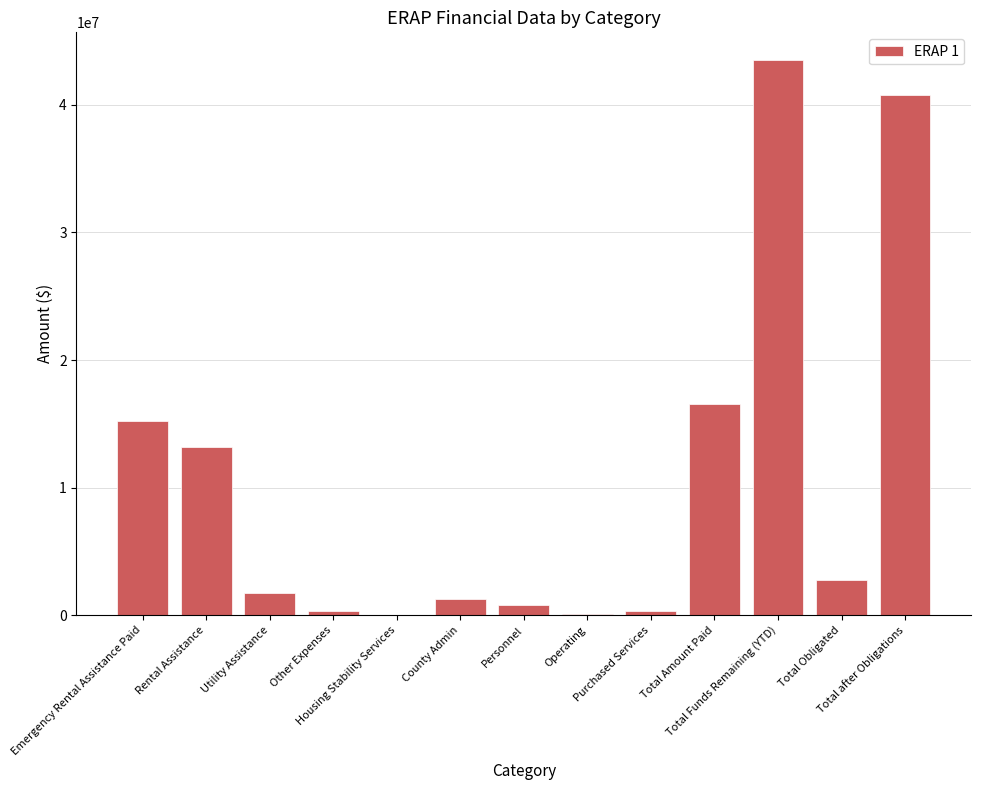

What is the maximum value shown in the chart?

43513370.5